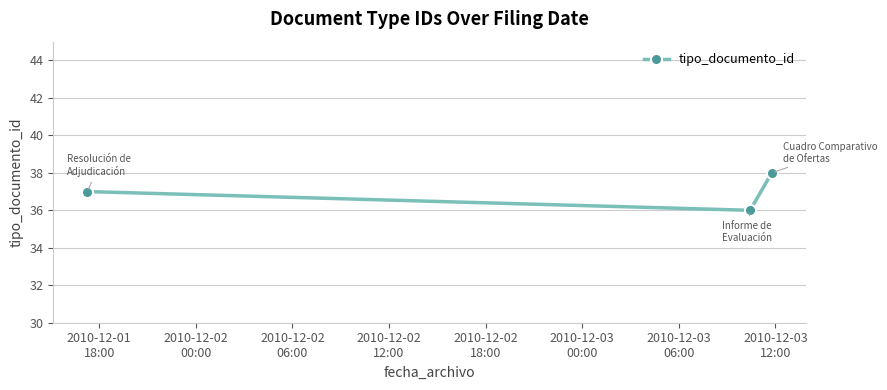

What is the greatest value displayed?

38